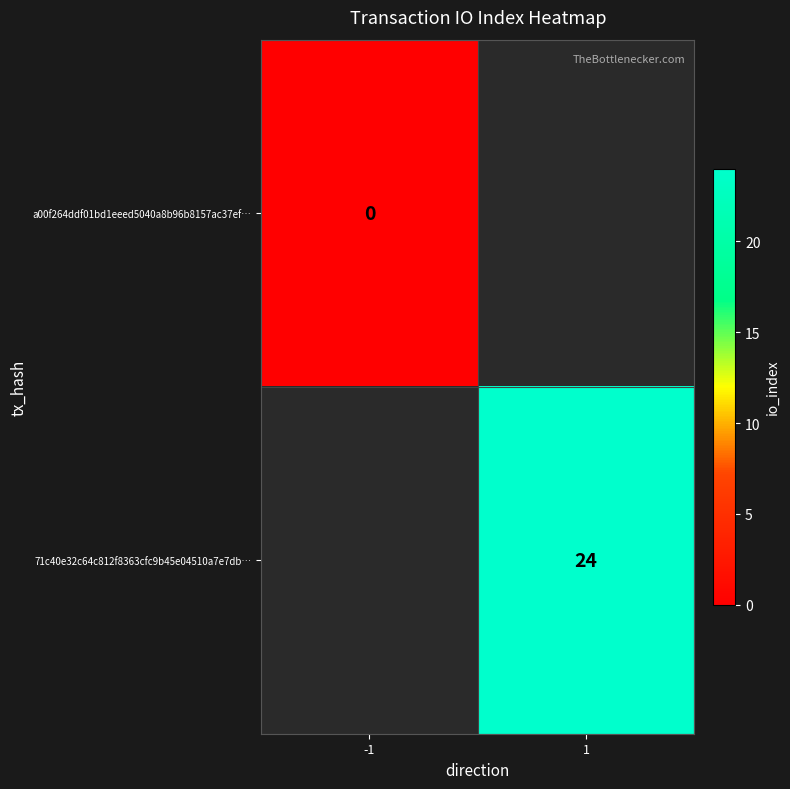

The value of 71c40e32c64c812f8363cfc9b45e04510a7e7db… at 1 is 24. True or false?

True